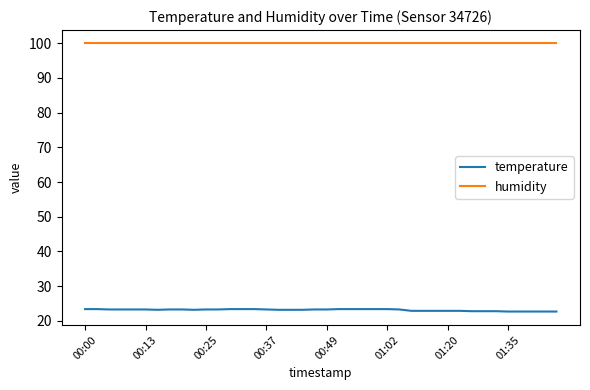

True or false: humidity and temperature intersect in this chart.

False